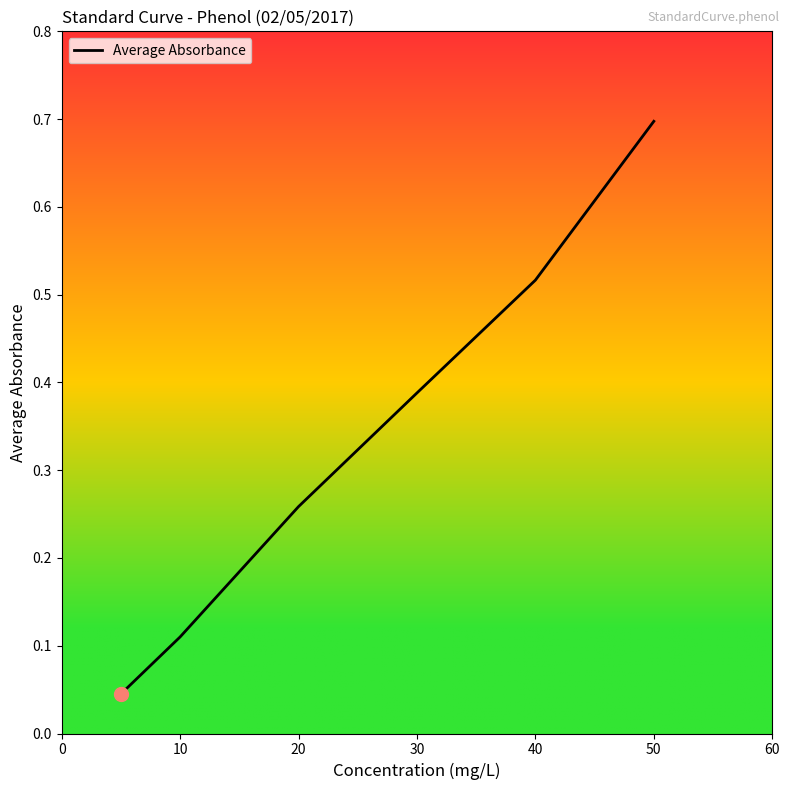

What is the value of the 6th point from the left?

0.7